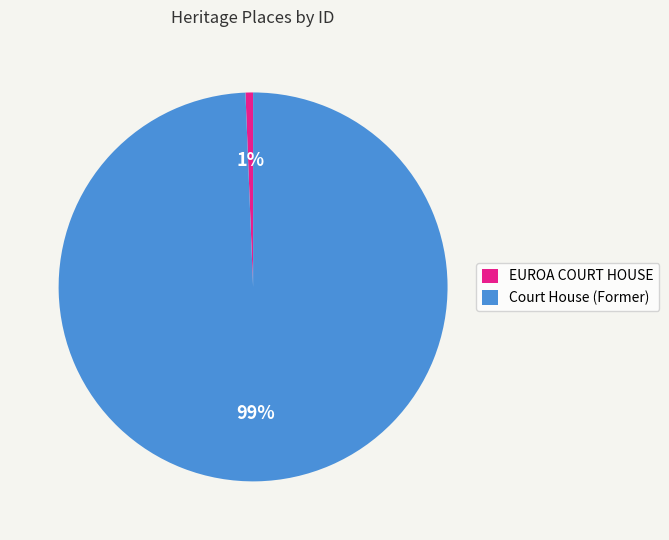

Is it true that Court House (Former) is 99% of the pie?

True